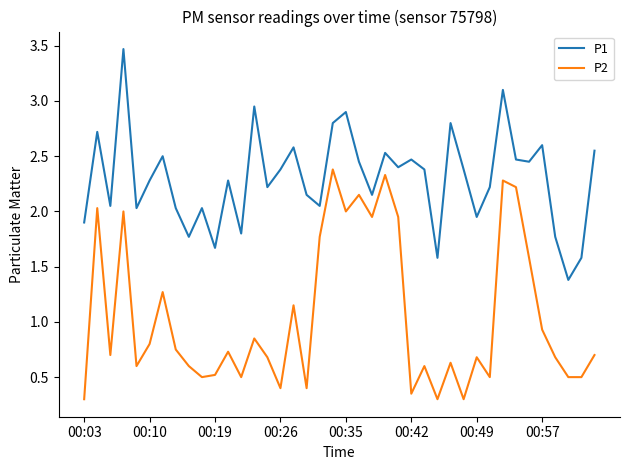

Which series has the largest total across all categories?

P1